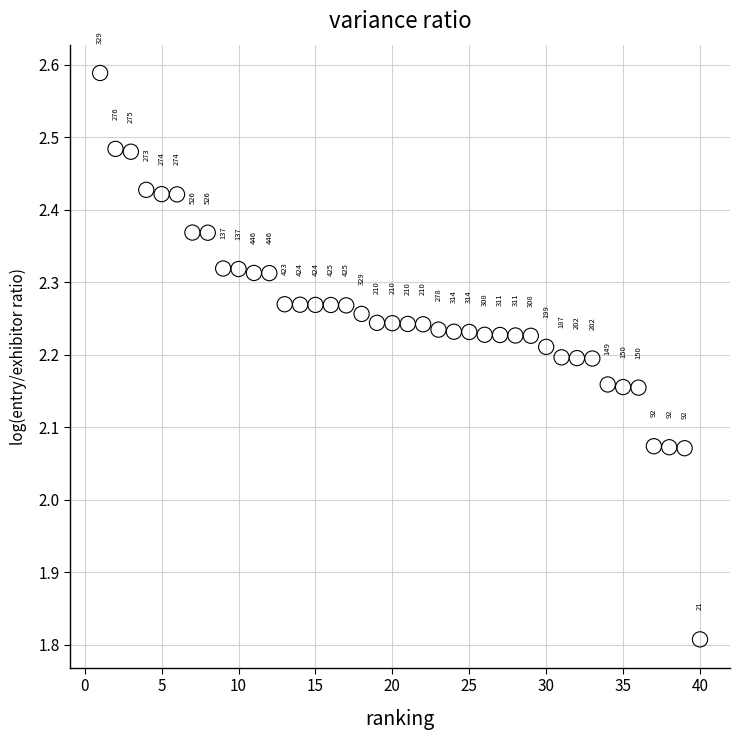

What is the range of Y values (max minus min)?

0.8